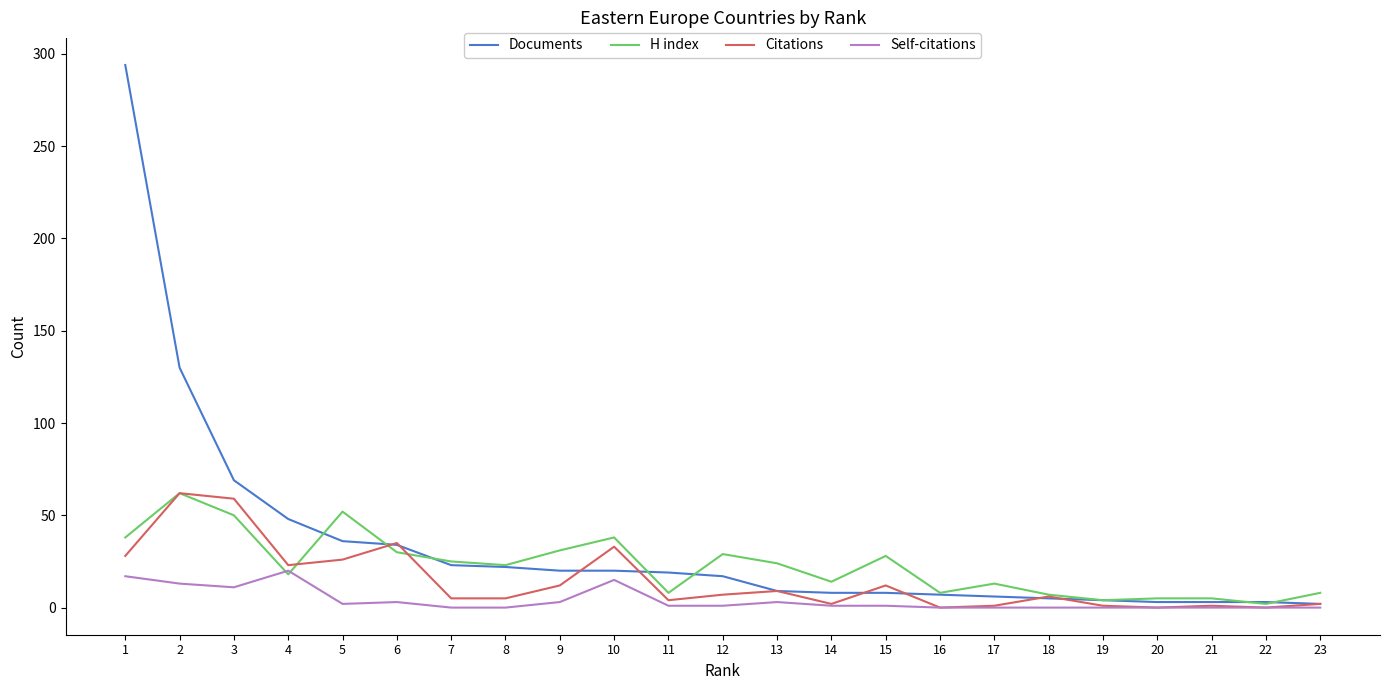

At which category does the chart reach its peak across all series?

1